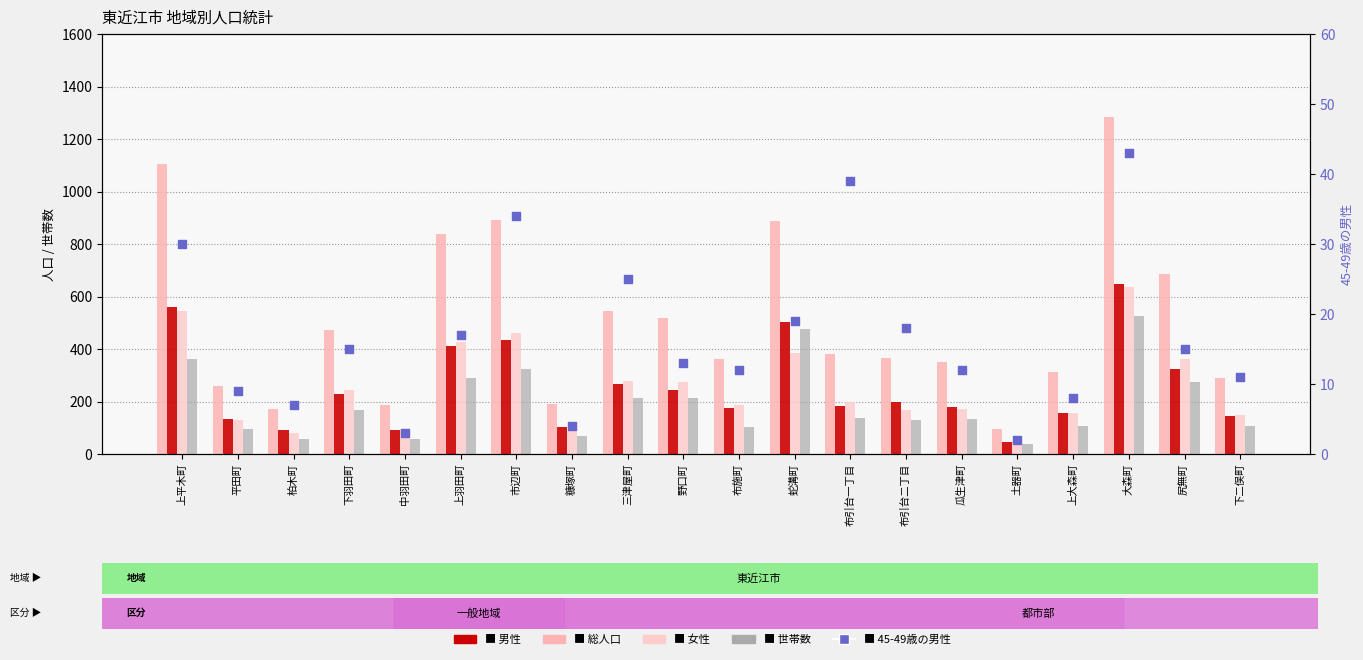

Which series has the largest total across all categories?

総人口